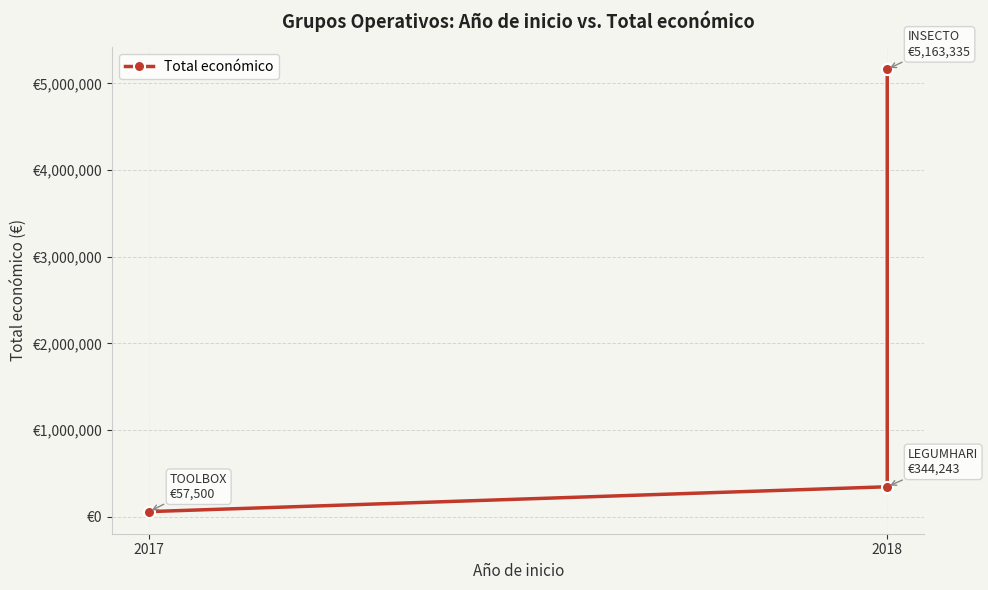

What is the sum of all values?

5565078